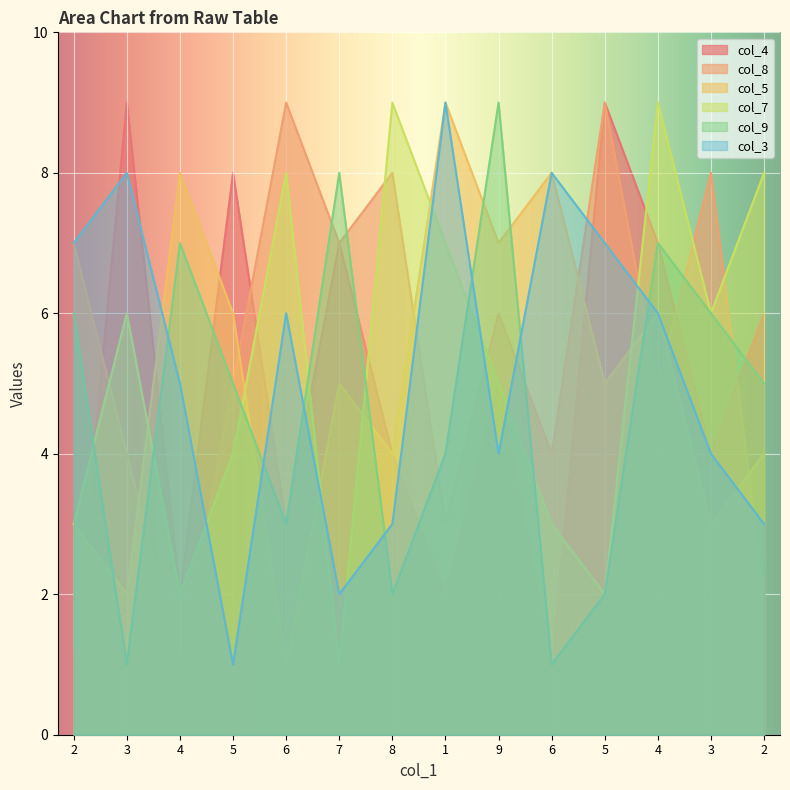

Which series has the largest total across all categories?

col_8